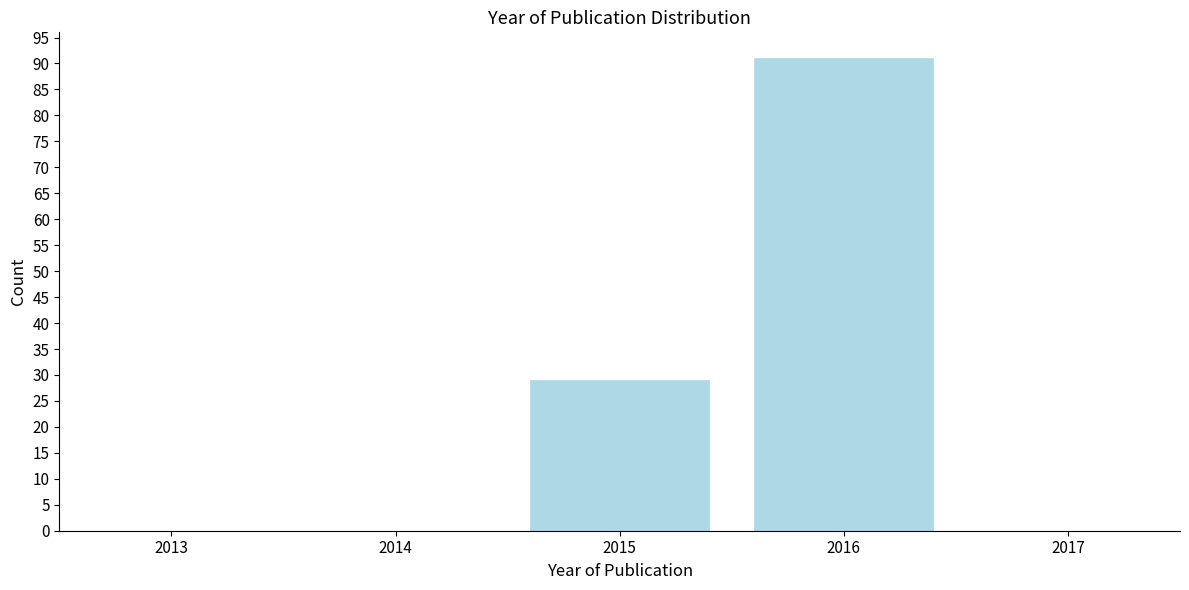

Reading right to left, transcribe all the data shown in this chart.

2017=0	2016=91	2015=29	2014=0	2013=0